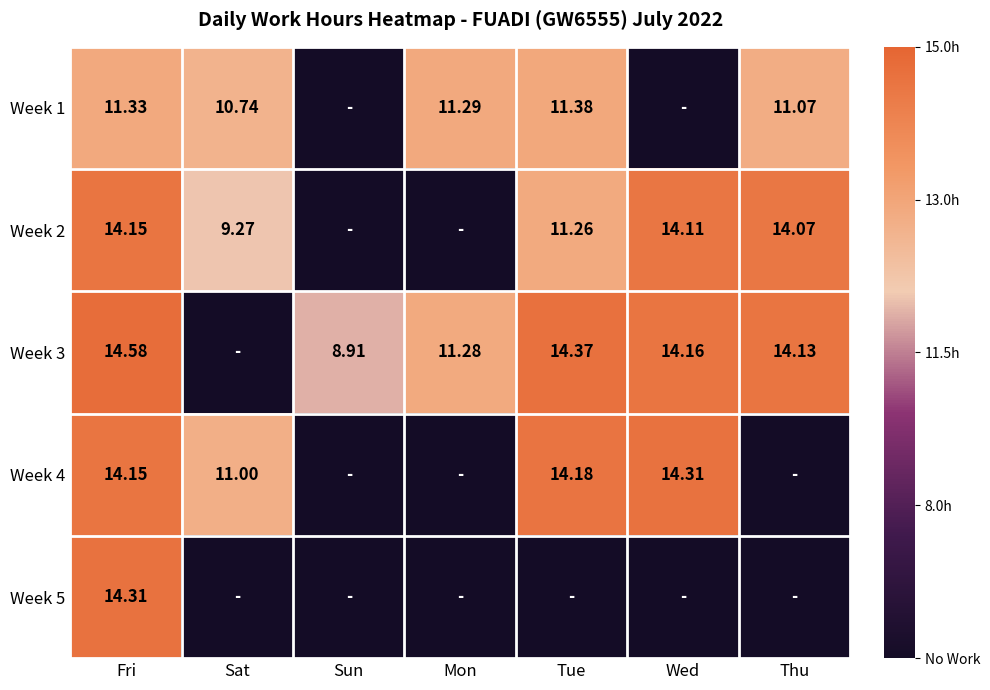

True or false: Week 2 has a value of -0.3 at Sun.

False